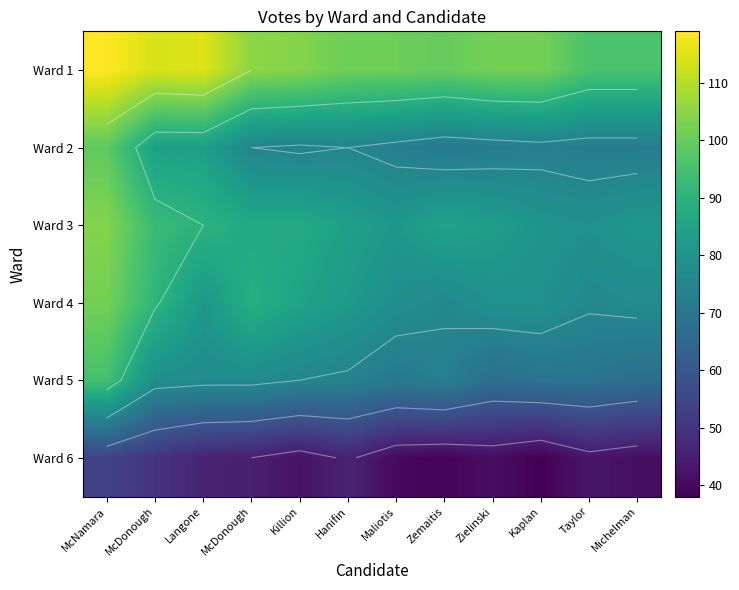

True or false: Ward 6 has a value of 46 at Langone.

True